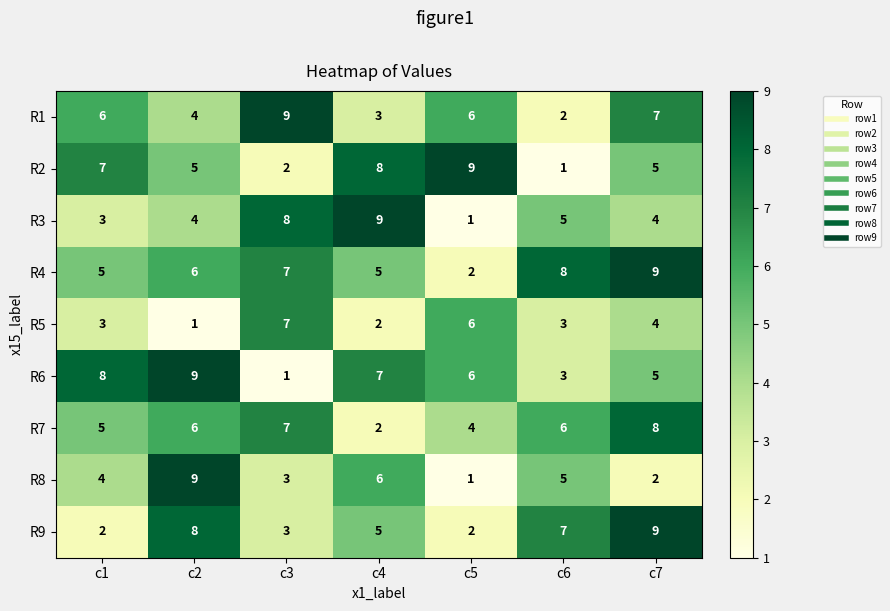

True or false: R6 has a value of 3 at c4.

False